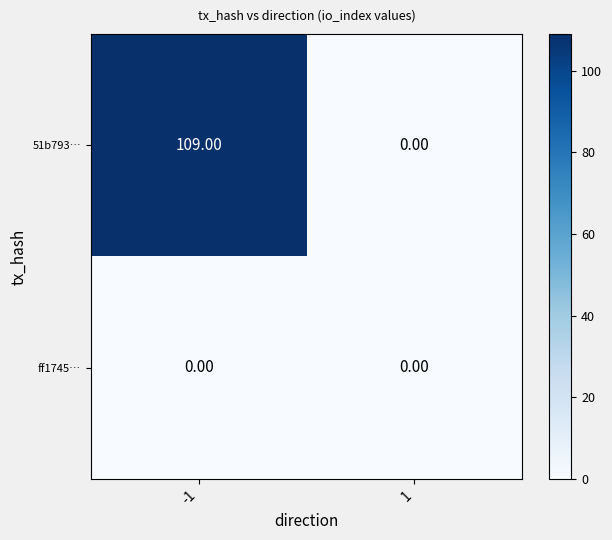

At which category does the chart reach its peak across all series?

-1